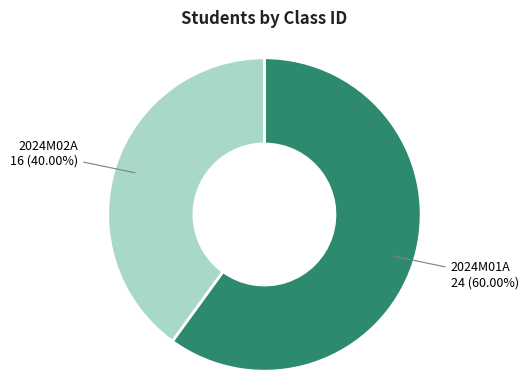

To the nearest percent, what is the combined percentage of 2024M01A and 2024M02A?

100%